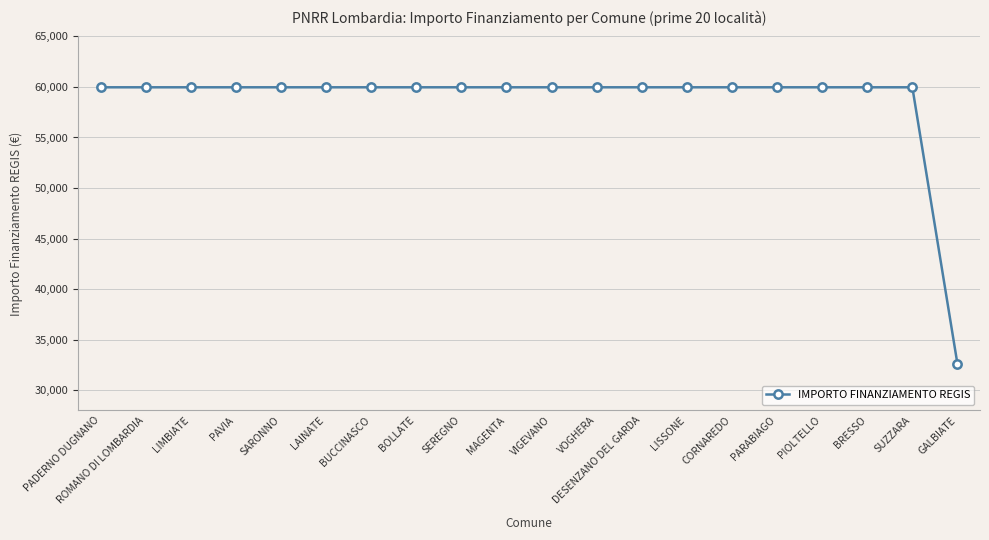

How many lines are shown in the chart?

1